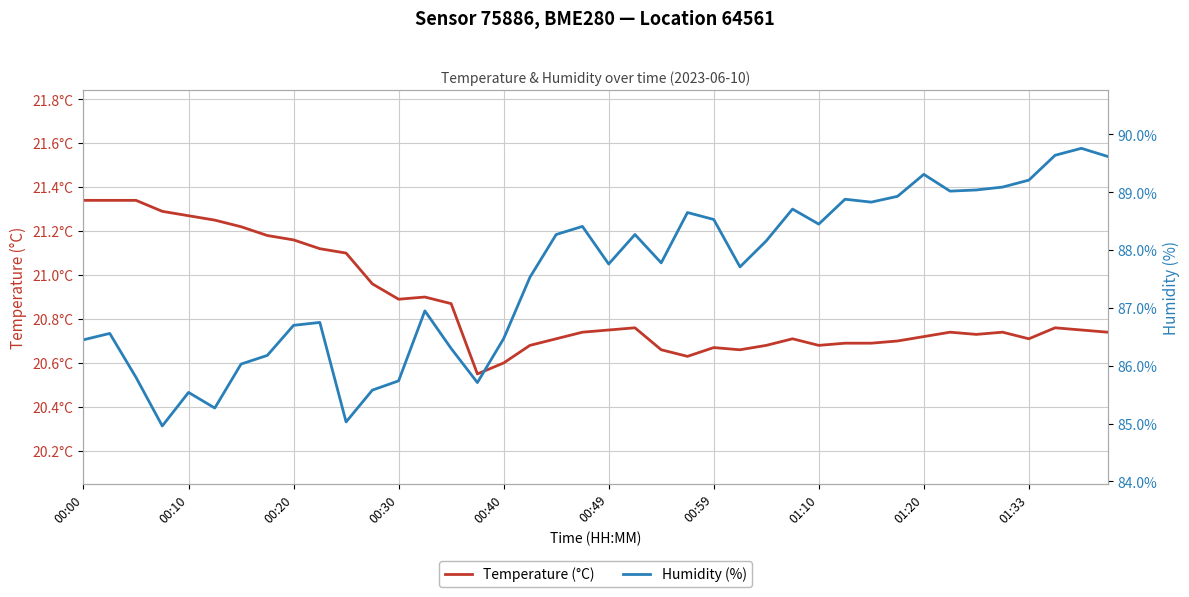

Does the chart display data point markers on the line(s)?

No